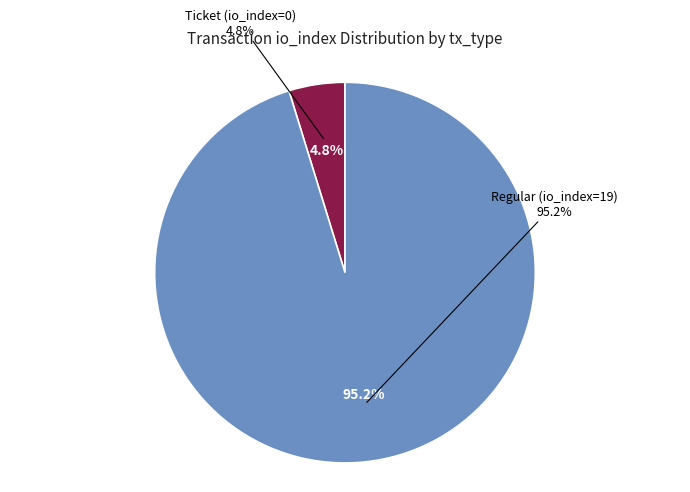

Count the number of slices in the pie.

2